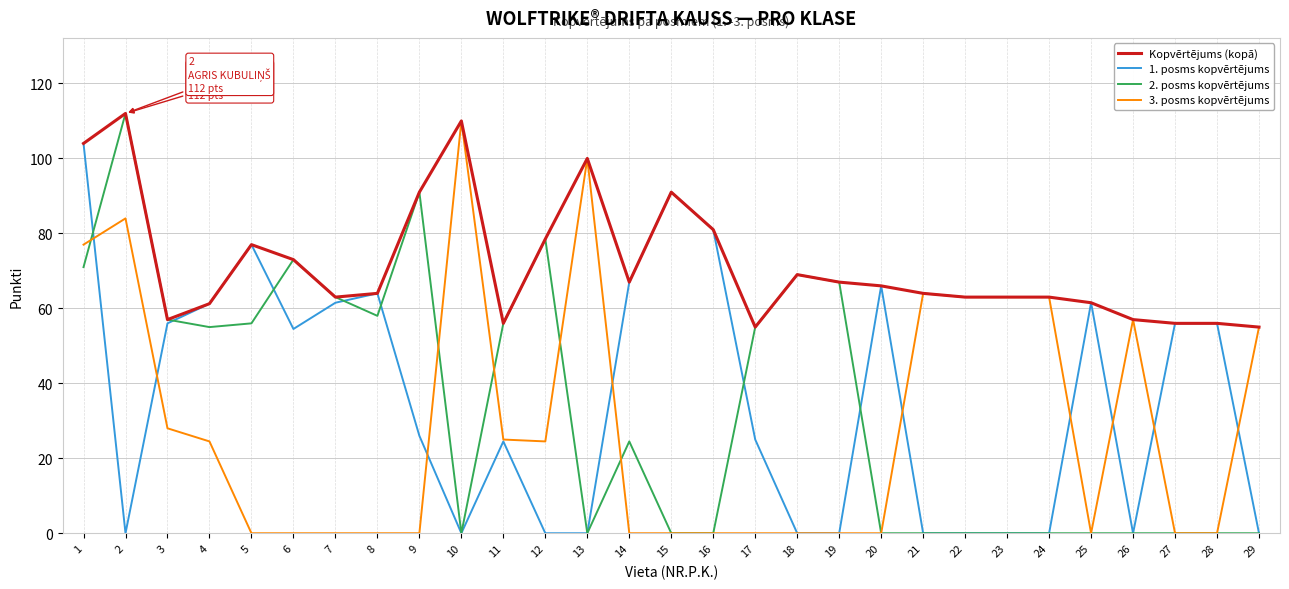

Is it true that Kopvērtējums (kopā) equals 27.5 at 5?

False